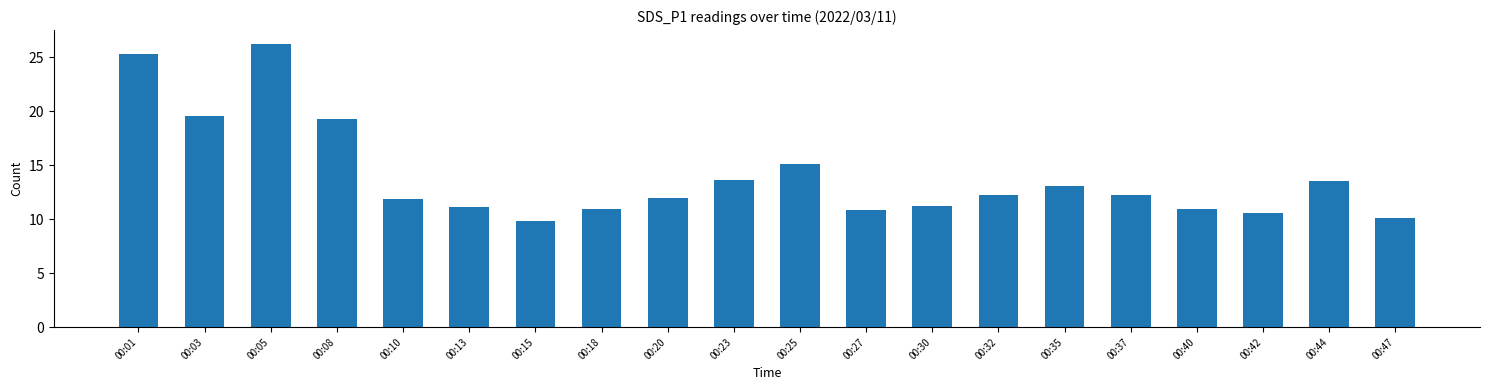

What is the average value?

14.0